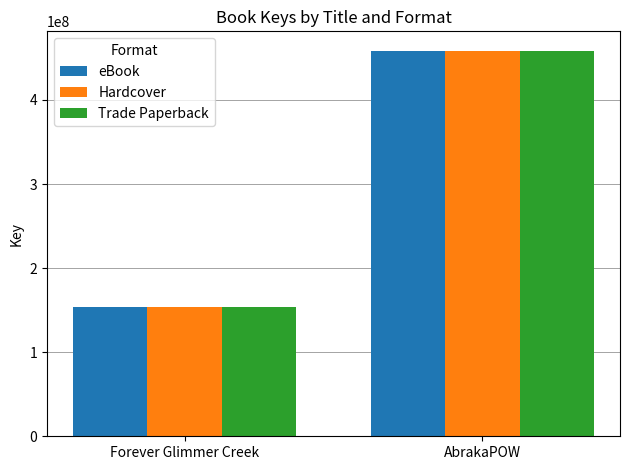

What is the label of the 2nd bar from the left?

AbrakaPOW